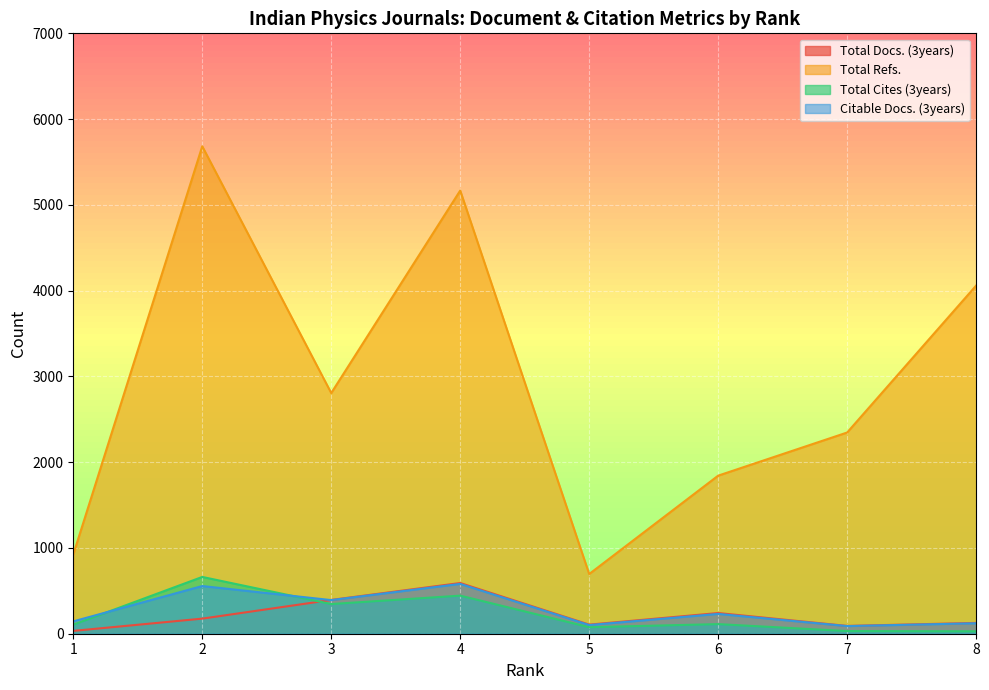

What is the average value of the Citable Docs. (3years) series?

277